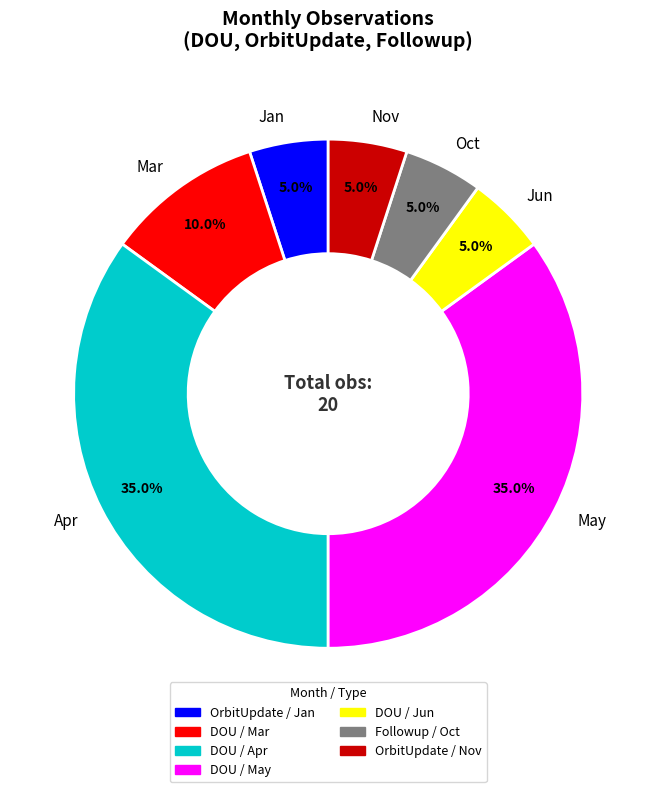

What portion of the pie excludes May?

65.0%